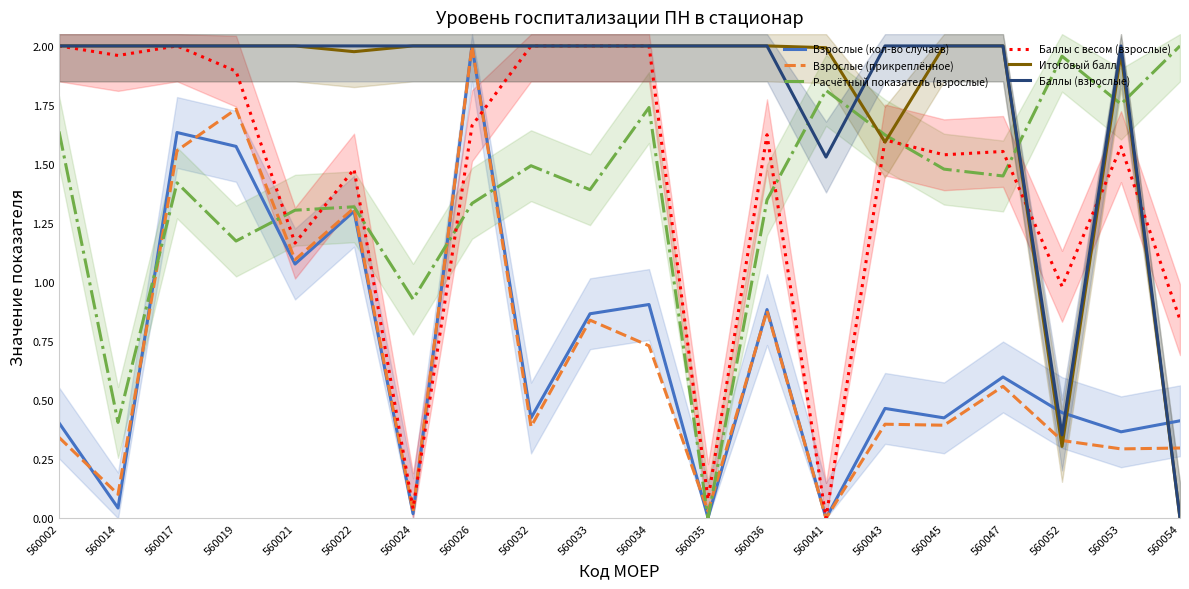

At which category is the sum across all series the highest?

560026